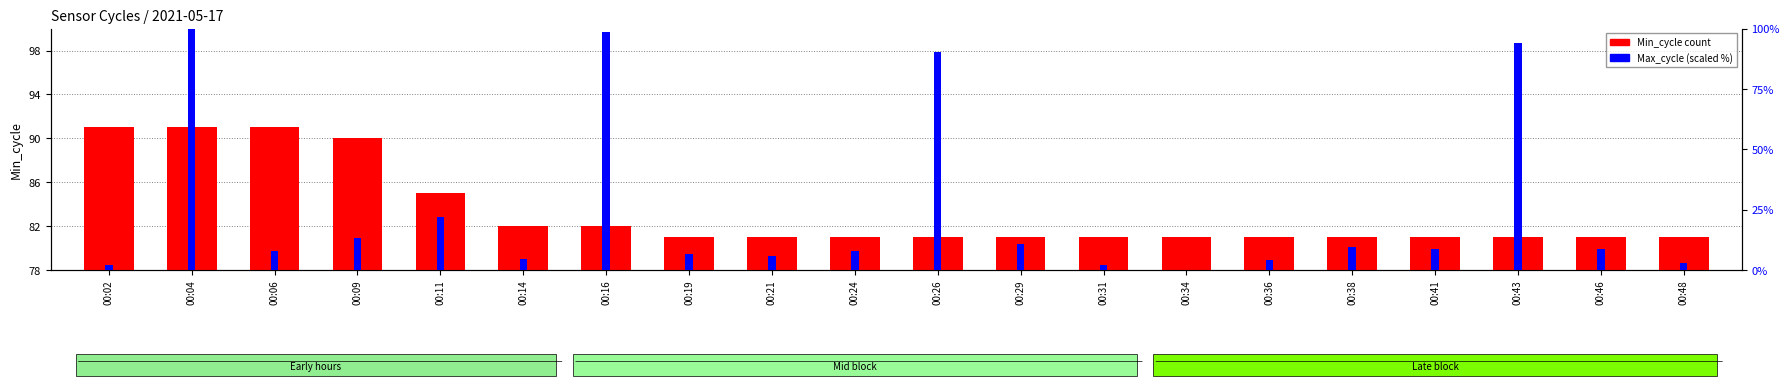

What is the value of the Max_cycle (scaled 0-100) bar at the 3rd from the left?

7.8